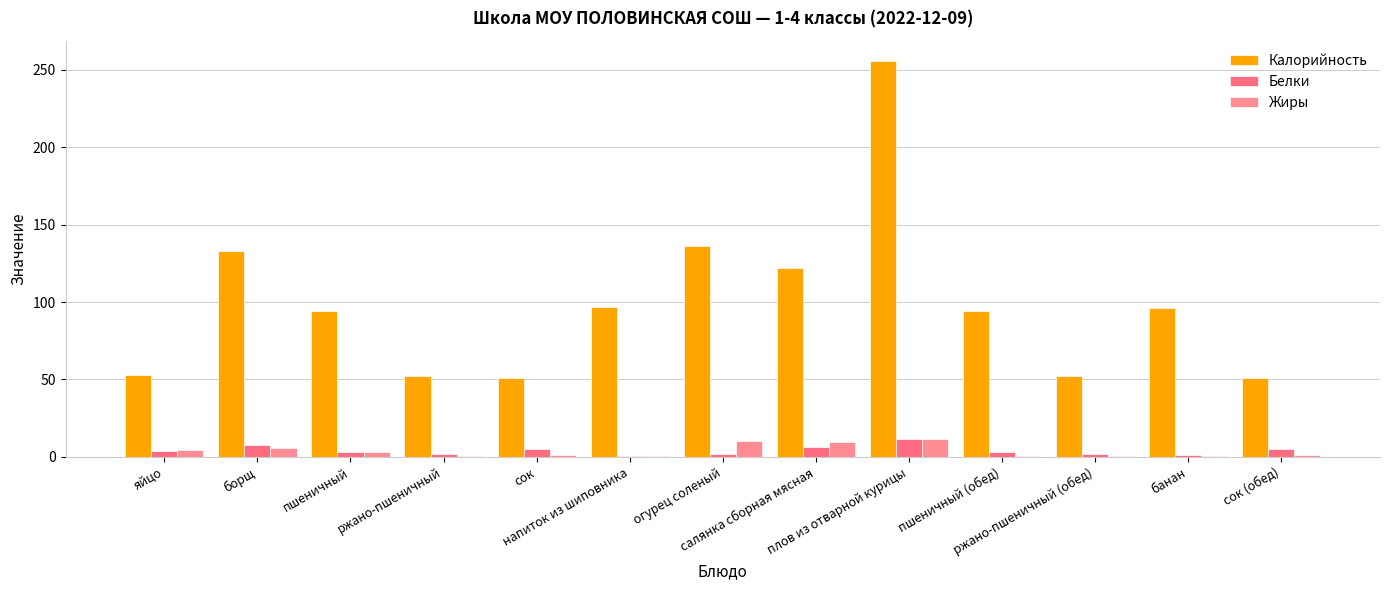

Count the number of data series in this chart.

3